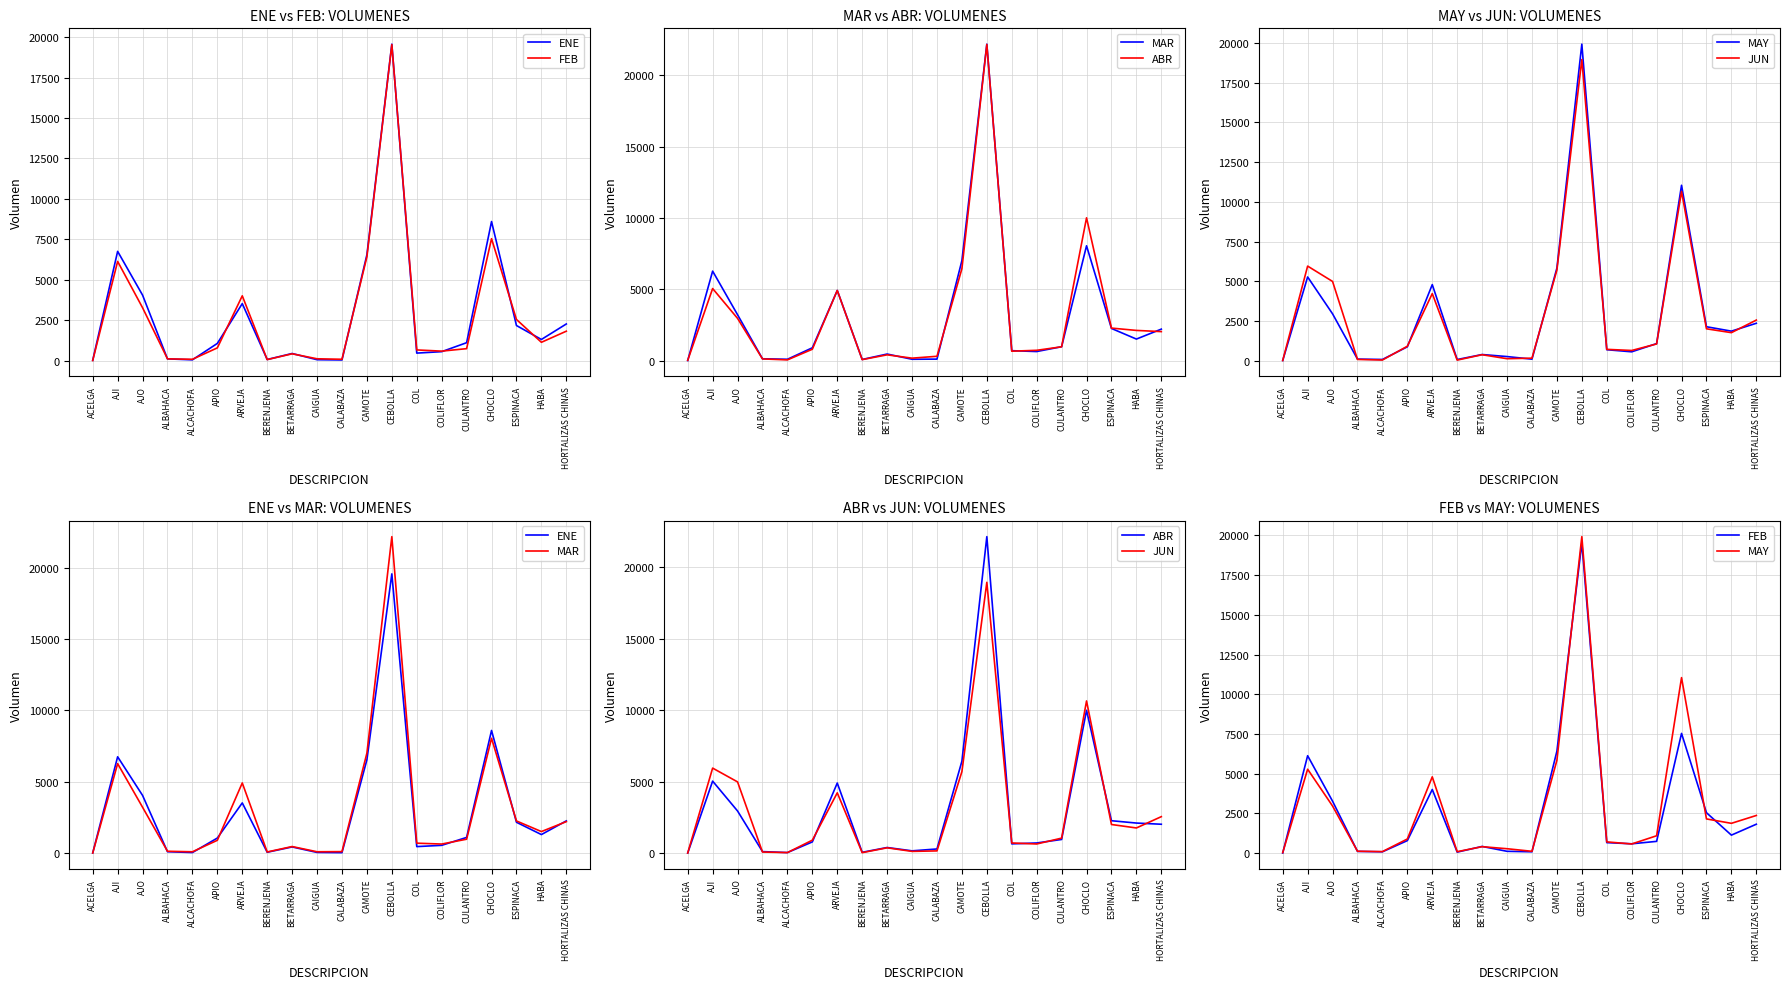

Reading left to right, list all the values displayed in this chart.

ENE: ACELGA=17	AJI=6753	AJO=4048	ALBAHACA=105	ALCACHOFA=47	APIO=1062	ARVEJA=3524	BERENJENA=67	BETARRAGA=439	CAIGUA=55	CALABAZA=39	CAMOTE=6544	CEBOLLA=19564	COL=463	COLIFLOR=552	CULANTRO=1106	CHOCLO=8597	ESPINACA=2168	HABA=1306	HORTALIZAS CHINAS=2264
FEB: ACELGA=4	AJI=6131	AJO=3268	ALBAHACA=107	ALCACHOFA=81	APIO=786	ARVEJA=4005	BERENJENA=61	BETARRAGA=419	CAIGUA=112	CALABAZA=82	CAMOTE=6417	CEBOLLA=19536	COL=659	COLIFLOR=585	CULANTRO=738	CHOCLO=7536	ESPINACA=2542	HABA=1131	HORTALIZAS CHINAS=1818
MAR: ACELGA=13	AJI=6274	AJO=3220	ALBAHACA=136	ALCACHOFA=101	APIO=905	ARVEJA=4921	BERENJENA=87	BETARRAGA=467	CAIGUA=102	CALABAZA=112	CAMOTE=7011	CEBOLLA=22171	COL=703	COLIFLOR=642	CULANTRO=981	CHOCLO=8049	ESPINACA=2259	HABA=1516	HORTALIZAS CHINAS=2212
ABR: ACELGA=27	AJI=5055	AJO=2965	ALBAHACA=126	ALCACHOFA=58	APIO=804	ARVEJA=4921	BERENJENA=77	BETARRAGA=412	CAIGUA=179	CALABAZA=310	CAMOTE=6447	CEBOLLA=22151	COL=667	COLIFLOR=729	CULANTRO=975	CHOCLO=10008	ESPINACA=2285	HABA=2122	HORTALIZAS CHINAS=2039
MAY: ACELGA=27	AJI=5282	AJO=2963	ALBAHACA=116	ALCACHOFA=93	APIO=888	ARVEJA=4801	BERENJENA=89	BETARRAGA=404	CAIGUA=275	CALABAZA=112	CAMOTE=5841	CEBOLLA=19924	COL=706	COLIFLOR=574	CULANTRO=1091	CHOCLO=11048	ESPINACA=2151	HABA=1874	HORTALIZAS CHINAS=2369
JUN: ACELGA=26	AJI=5965	AJO=5000	ALBAHACA=95	ALCACHOFA=57	APIO=925	ARVEJA=4236	BERENJENA=53	BETARRAGA=391	CAIGUA=141	CALABAZA=175	CAMOTE=5717	CEBOLLA=18957	COL=729	COLIFLOR=658	CULANTRO=1068	CHOCLO=10661	ESPINACA=2021	HABA=1779	HORTALIZAS CHINAS=2570